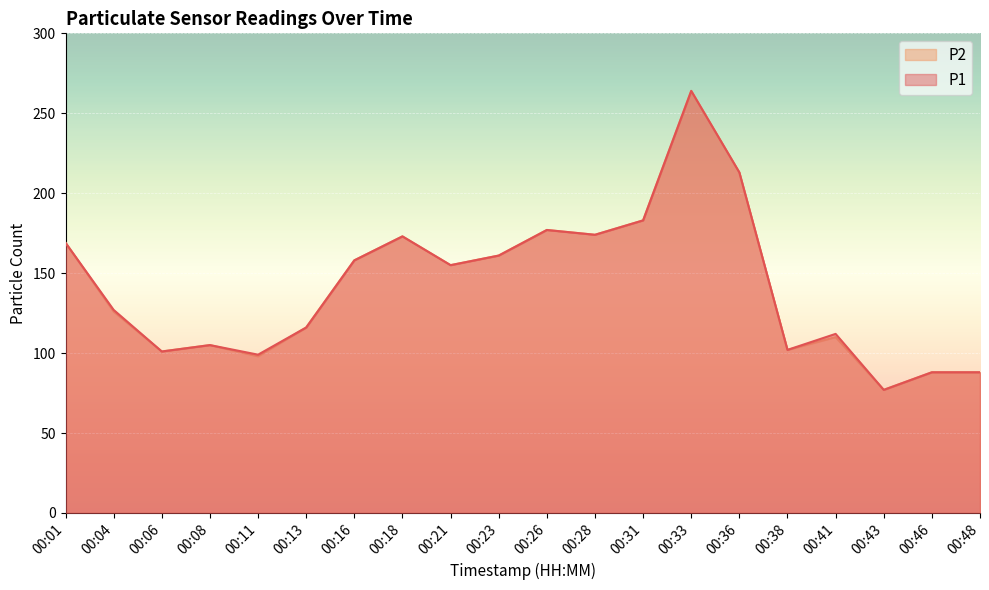

How many interior local valleys does the P1 series have?

6